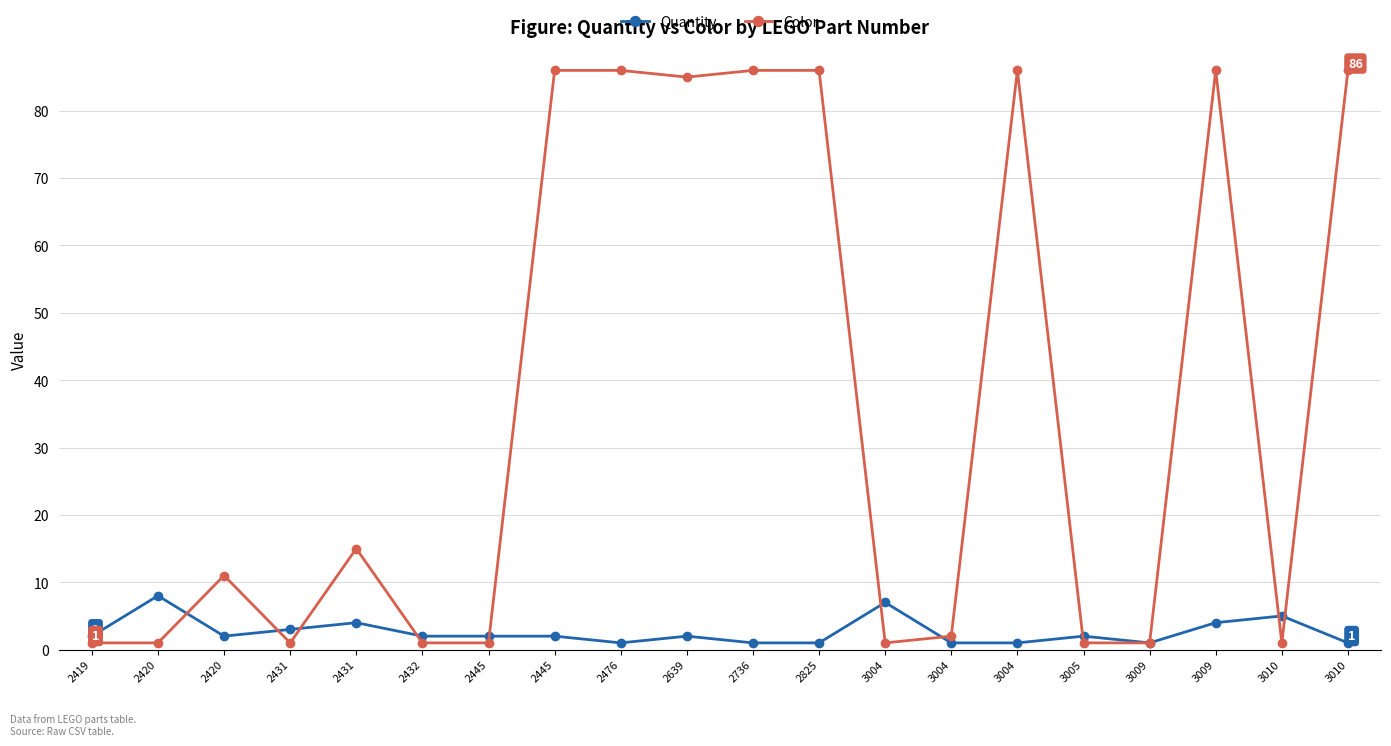

Count the number of categories in the chart.

20